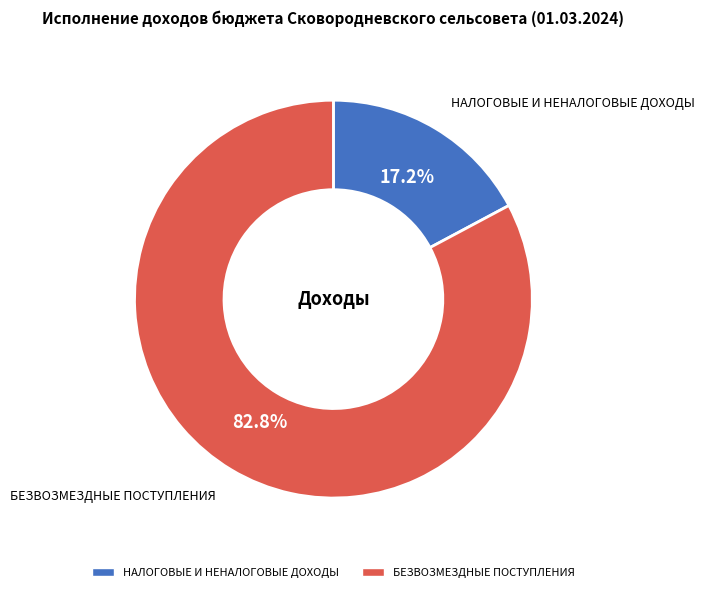

What percentage do БЕЗВОЗМЕЗДНЫЕ ПОСТУПЛЕНИЯ and НАЛОГОВЫЕ И НЕНАЛОГОВЫЕ ДОХОДЫ together represent?

100.0%